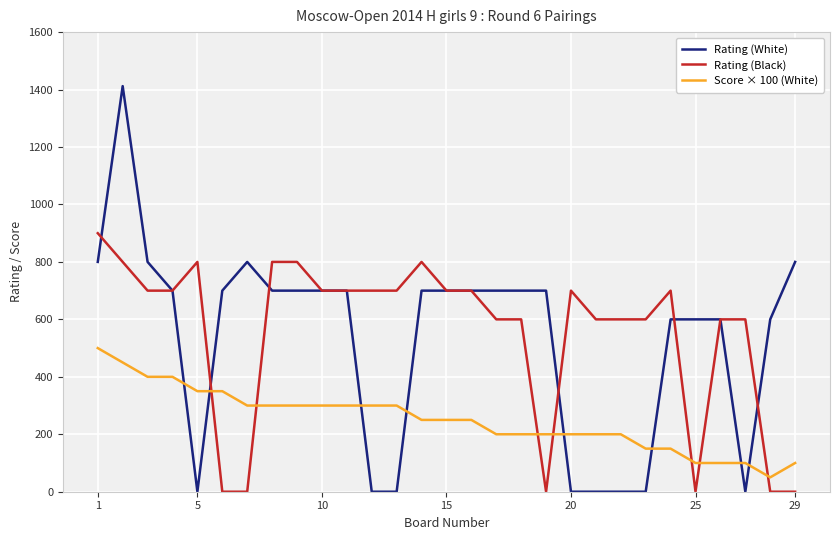

Reading left to right, what are all the values shown in this chart?

Rating (White): 800	1412	800	700	0	700	800	700	700	700	700	0	0	700	700	700	700	700	700	0	0	0	0	600	600	600	0	600	800
Rating (Black): 900	800	700	700	800	0	0	800	800	700	700	700	700	800	700	700	600	600	0	700	600	600	600	700	0	600	600	0	0
Score × 100 (White): 500	450	400	400	350	350	300	300	300	300	300	300	300	250	250	250	200	200	200	200	200	200	150	150	100	100	100	50	100